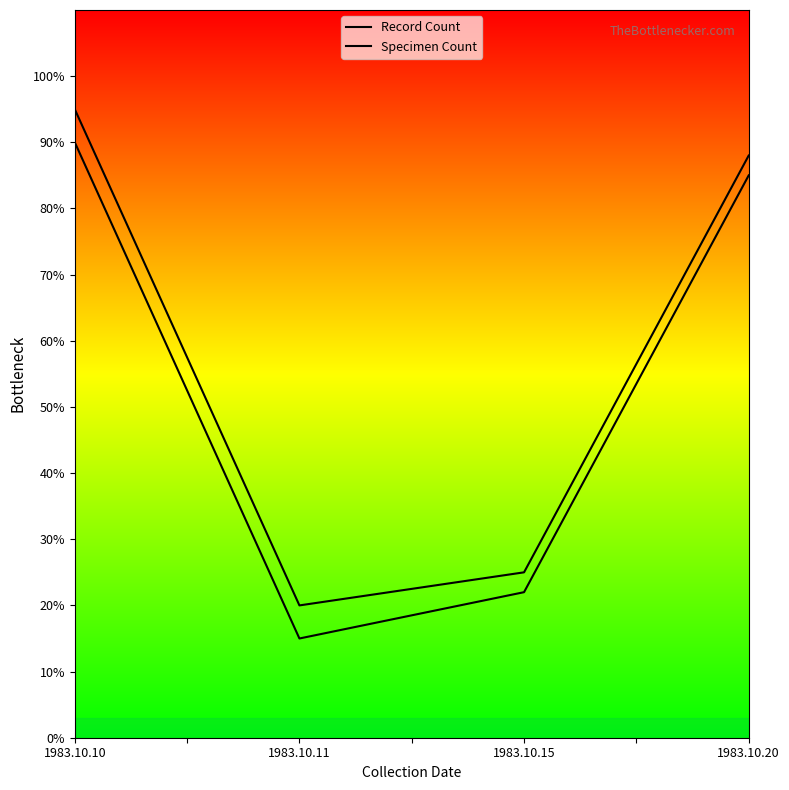

Is this an area chart (filled region under the line)?

No